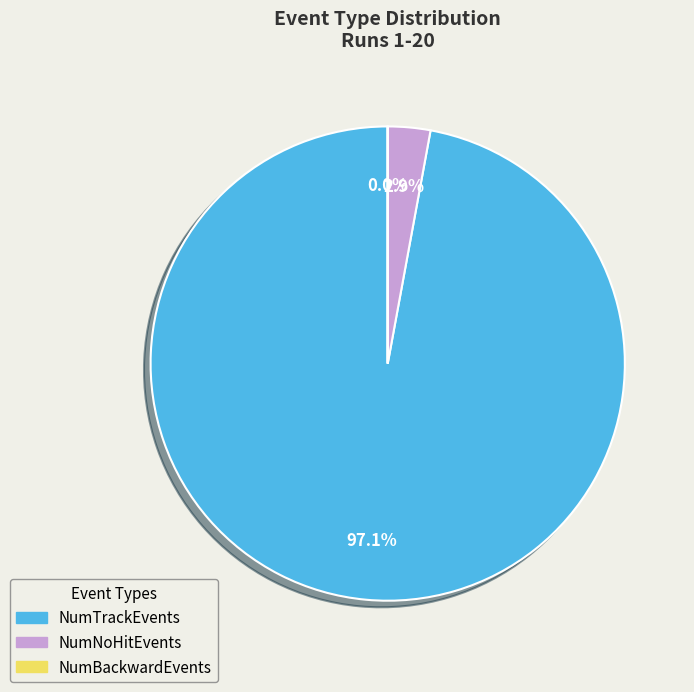

Is there a majority slice in this chart?

Yes